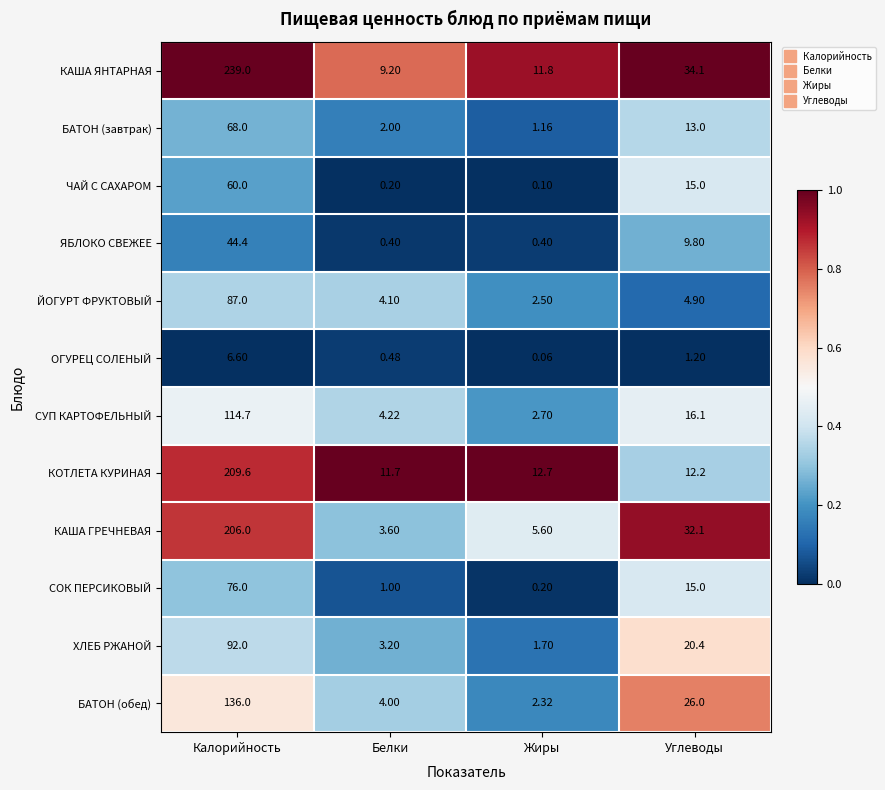

Rank the series at Калорийность from highest to lowest value.

КАША ЯНТАРНАЯ, КОТЛЕТА КУРИНАЯ, КАША ГРЕЧНЕВАЯ, БАТОН (обед), СУП КАРТОФЕЛЬНЫЙ, ХЛЕБ РЖАНОЙ, ЙОГУРТ ФРУКТОВЫЙ, СОК ПЕРСИКОВЫЙ, БАТОН (завтрак), ЧАЙ С САХАРОМ, ЯБЛОКО СВЕЖЕЕ, ОГУРЕЦ СОЛЕНЫЙ